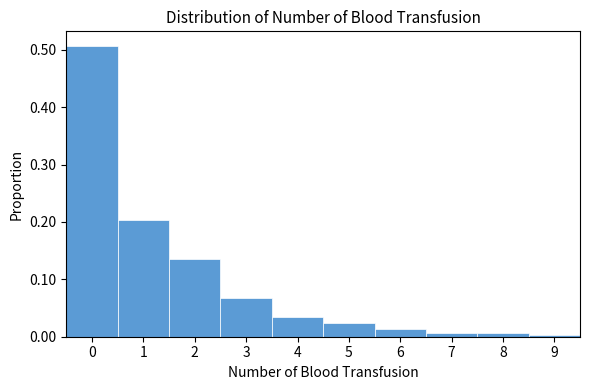

What is the height of the bar covering 2.5 to 3.5 on the x-axis? The values are not printed on the chart, so give them approximately, as read against the axis.

0.07